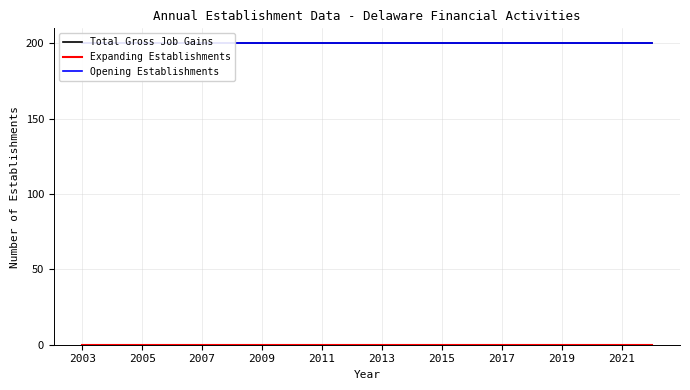

How many lines are shown in the chart?

3